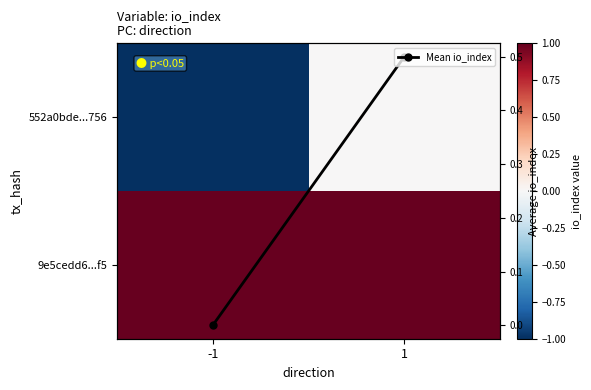

List the series in order of their overall mean, lowest first.

552a0bde...756, Mean io_index, 9e5cedd6...f5